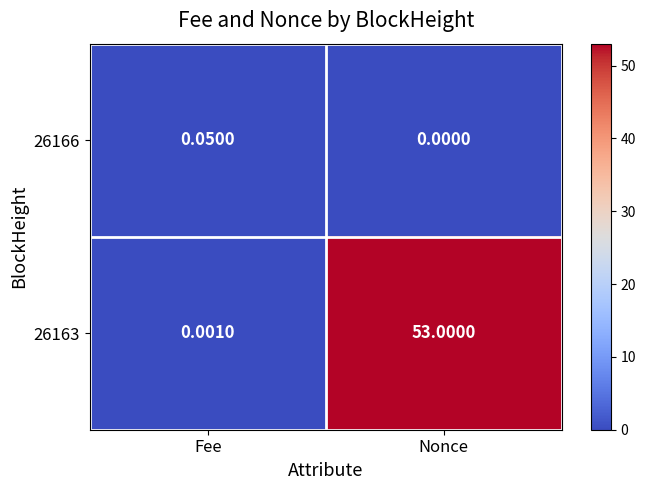

At which category is the sum across all series the highest?

Nonce